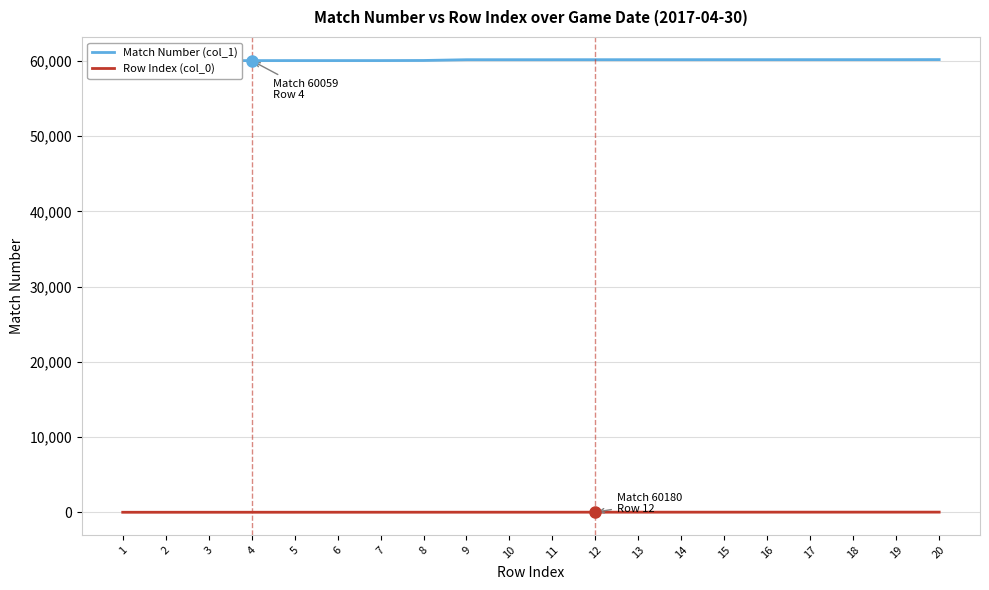

Is it true that Match Number (col_1) equals 84334 at 9?

False